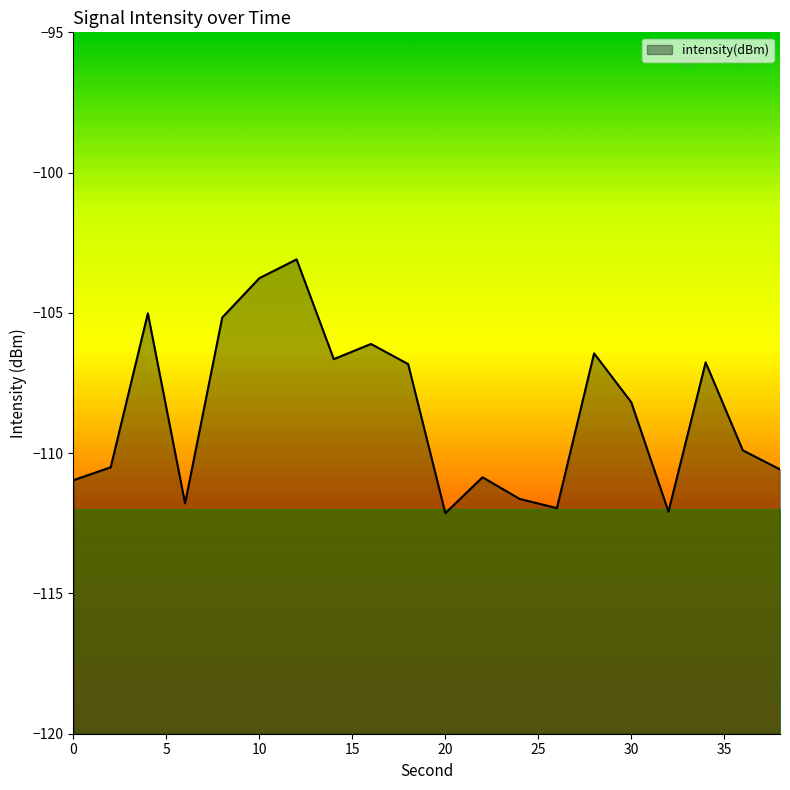

What is the sum of all values?

-2170.4